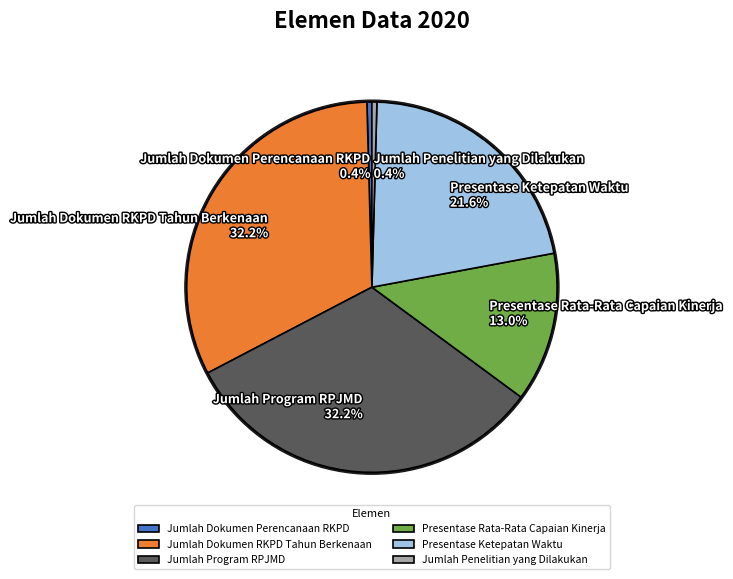

To the nearest percent, what percentage of the pie is Presentase Rata-Rata Capaian Kinerja?

13%